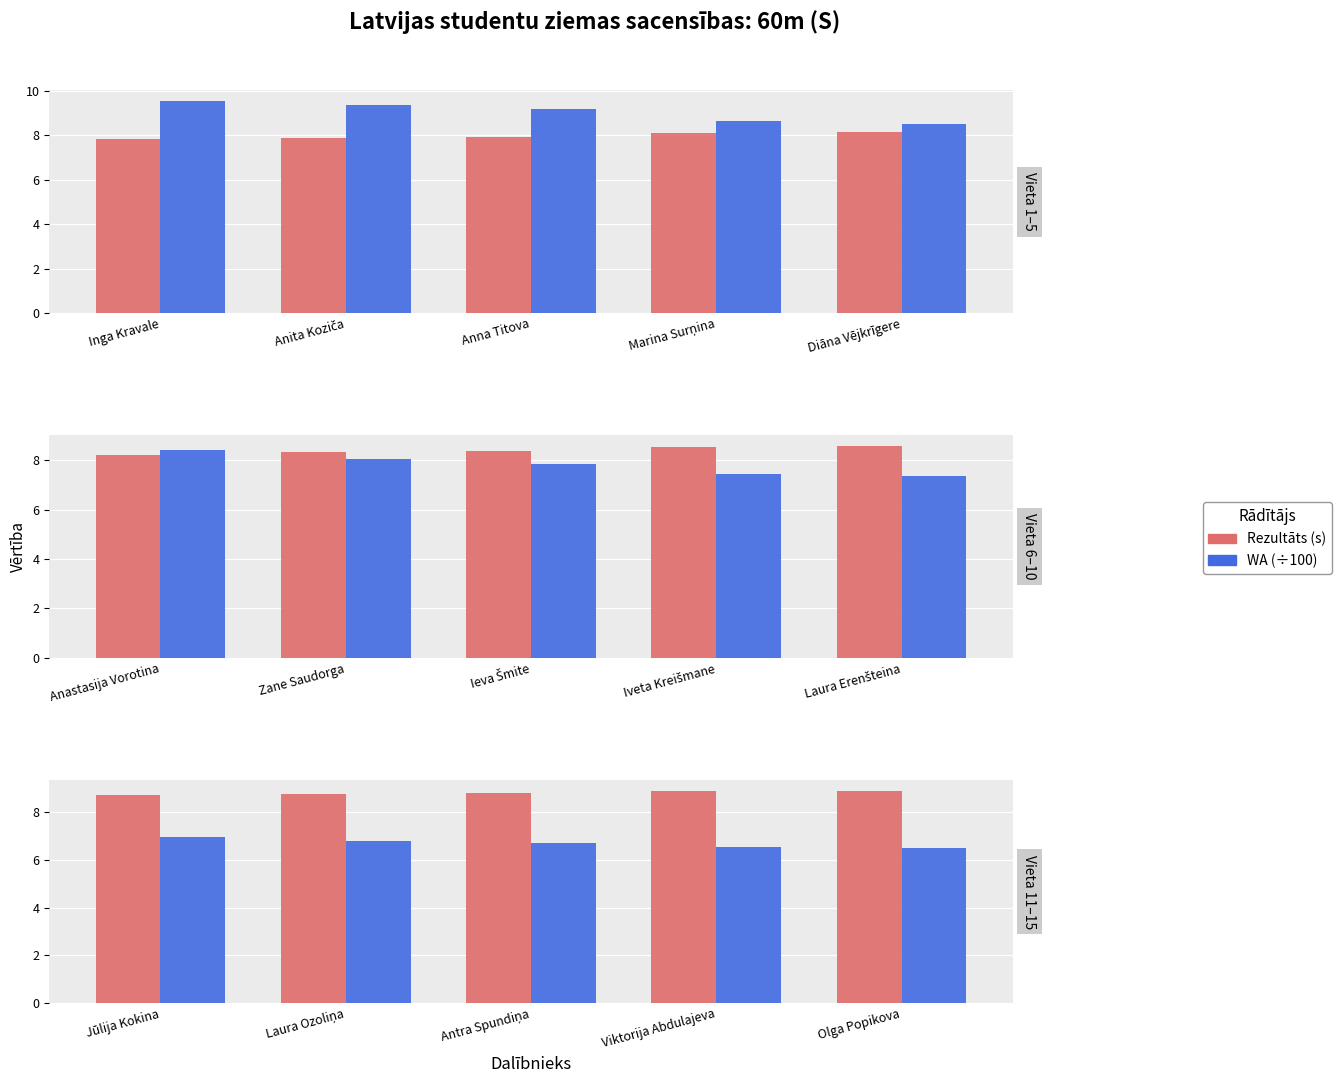

Count the number of categories in the chart.

5